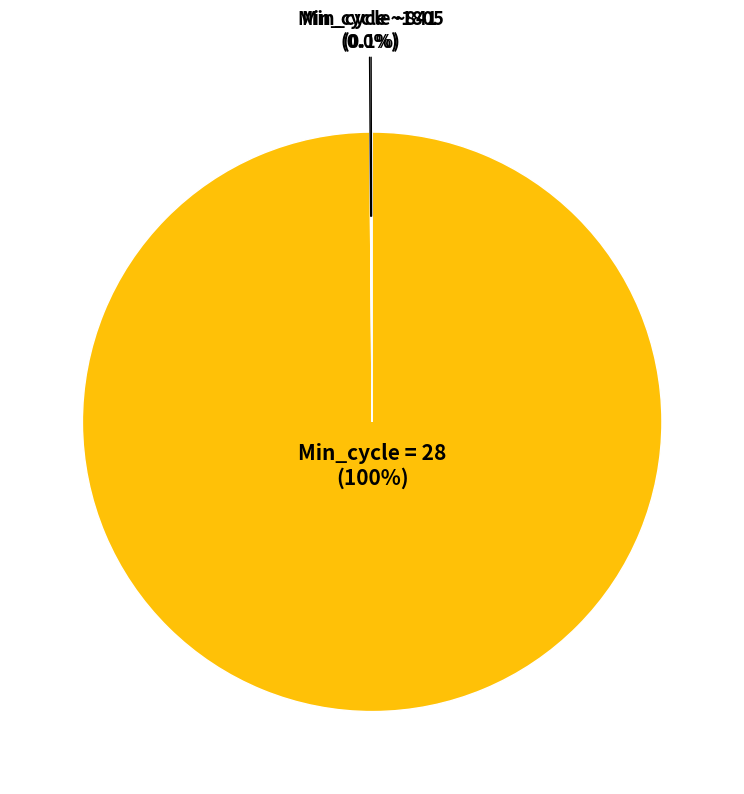

Is there a majority slice in this chart?

Yes